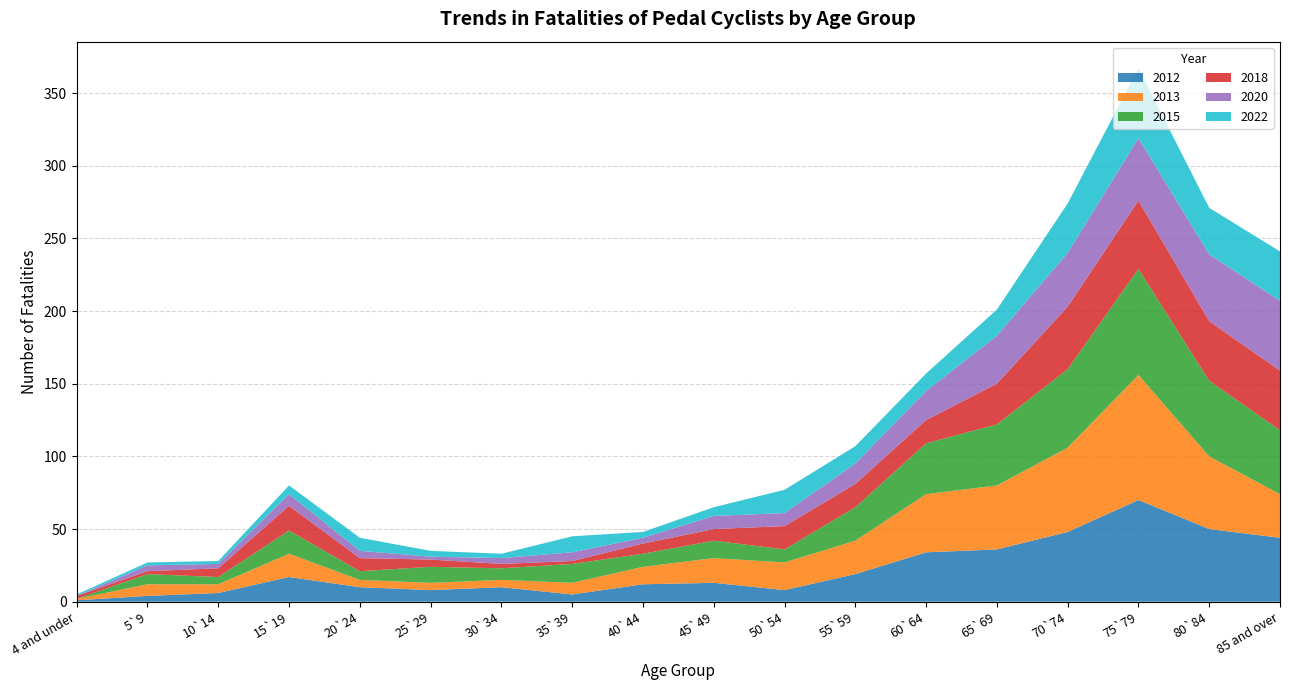

Reading left to right, transcribe all the data shown in this chart.

2012: 1	4	6	17	10	8	10	5	12	13	8	19	34	36	48	70	50	44
2013: 1	8	6	16	5	5	5	8	12	17	19	23	40	44	58	86	50	30
2015: 0	7	5	16	6	11	8	13	9	12	9	23	35	42	54	73	52	44
2018: 2	2	6	17	9	5	3	2	7	8	16	16	16	28	43	47	41	41
2020: 0	4	3	8	5	2	4	6	4	9	9	14	20	33	37	43	46	48
2022: 1	2	2	6	9	4	3	11	4	6	16	12	12	18	34	48	32	34